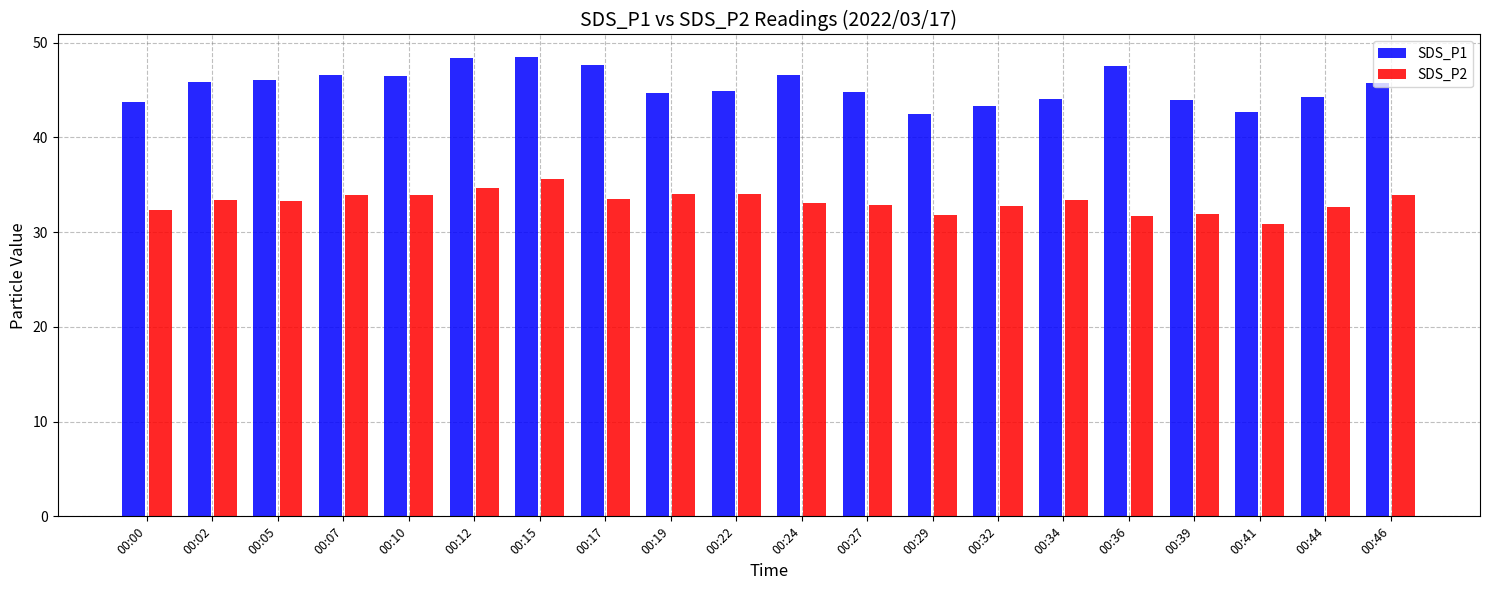

What is the sum of the SDS_P2 values at 00:36 and 00:15?

67.3